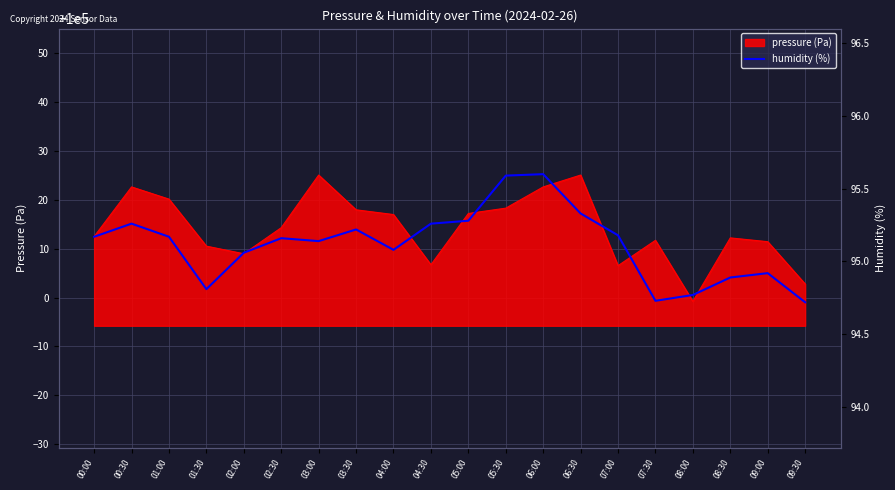

What is the label of the 7th point from the left?

03:00